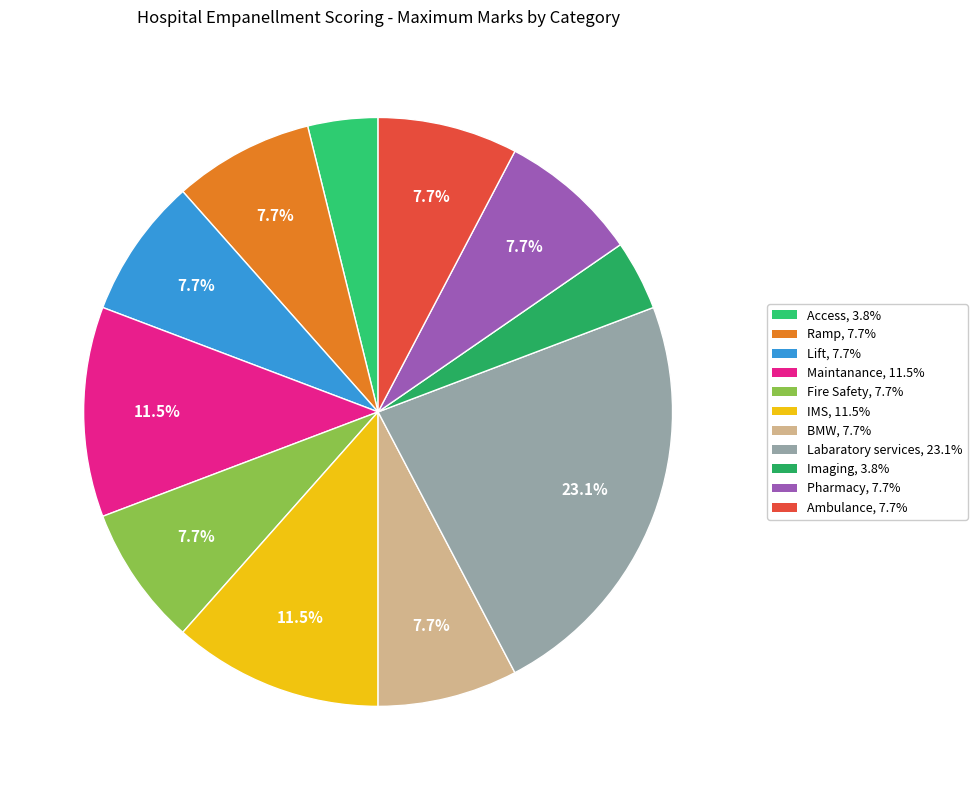

Rank the categories by value from lowest to highest.

Access, Imaging, Ramp, Lift, Fire Safety, BMW, Pharmacy, Ambulance, Maintanance, IMS, Labaratory services